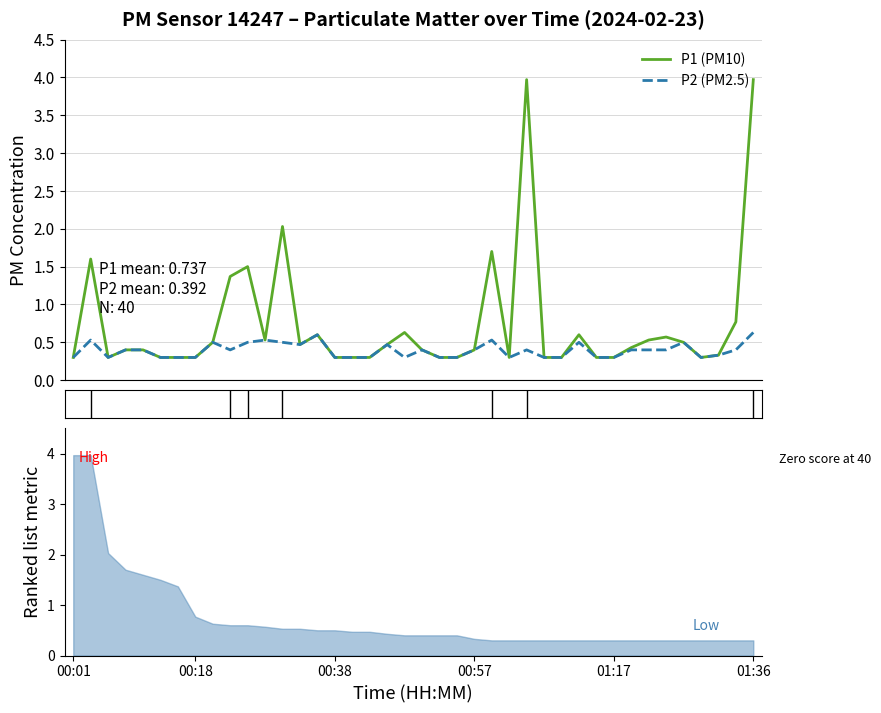

Which series has the largest range (max minus min)?

P1 (PM10)